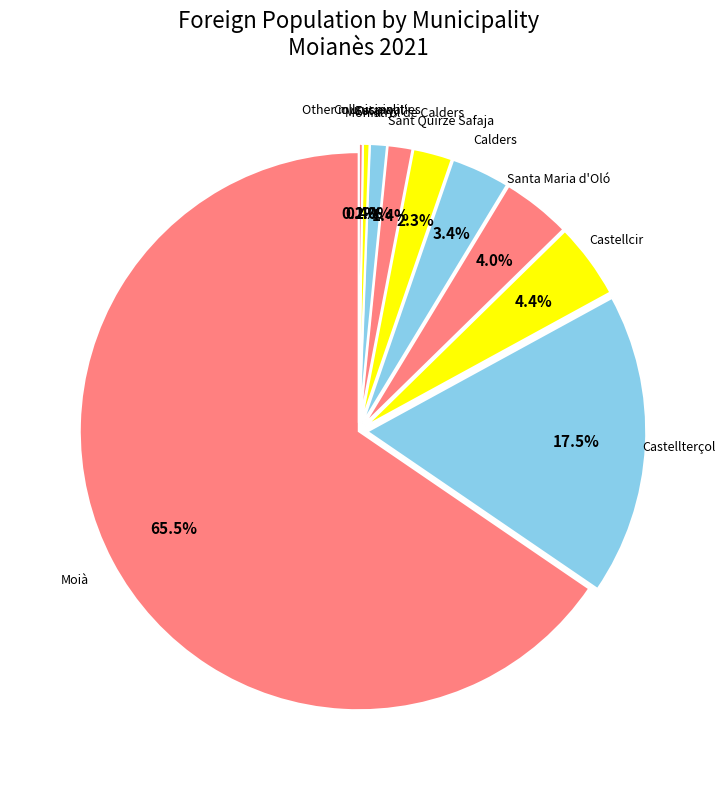

Which category has the biggest portion of the pie?

Moià